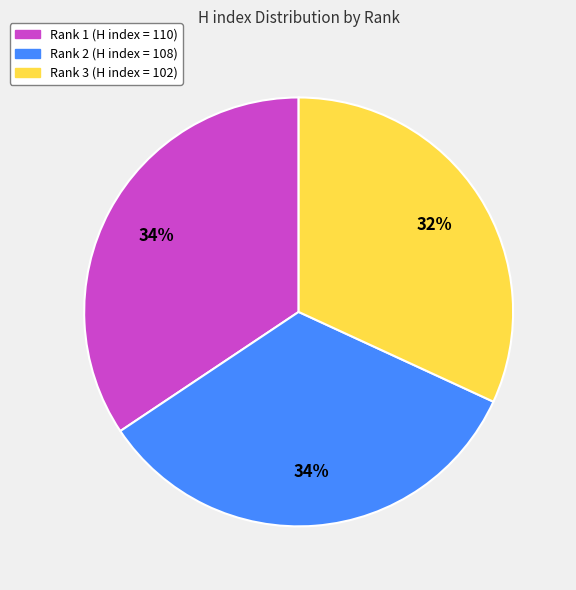

Count the number of slices in the pie.

3